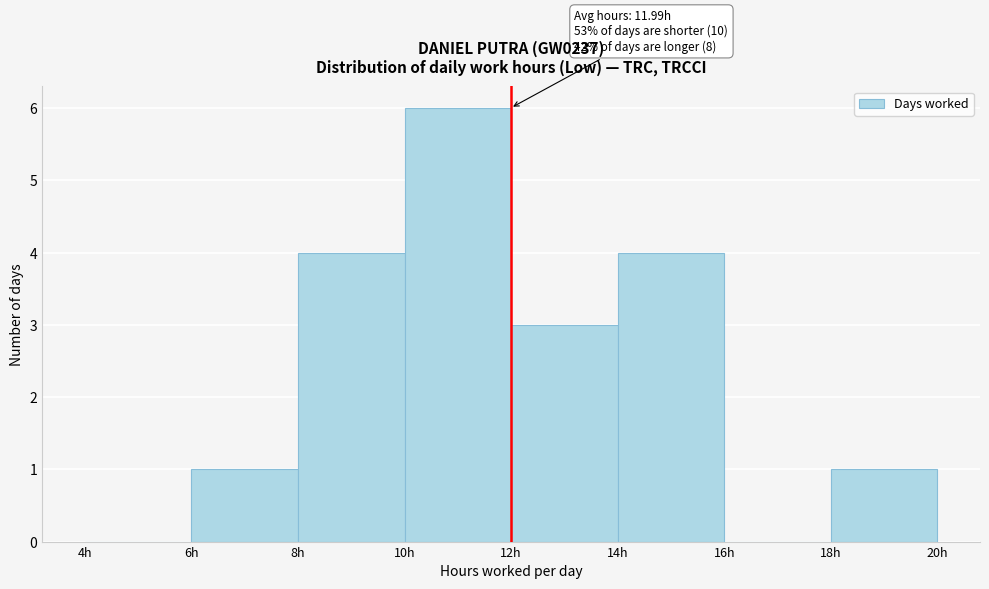

Over which range of the x-axis is the bar tallest?

10 to 12